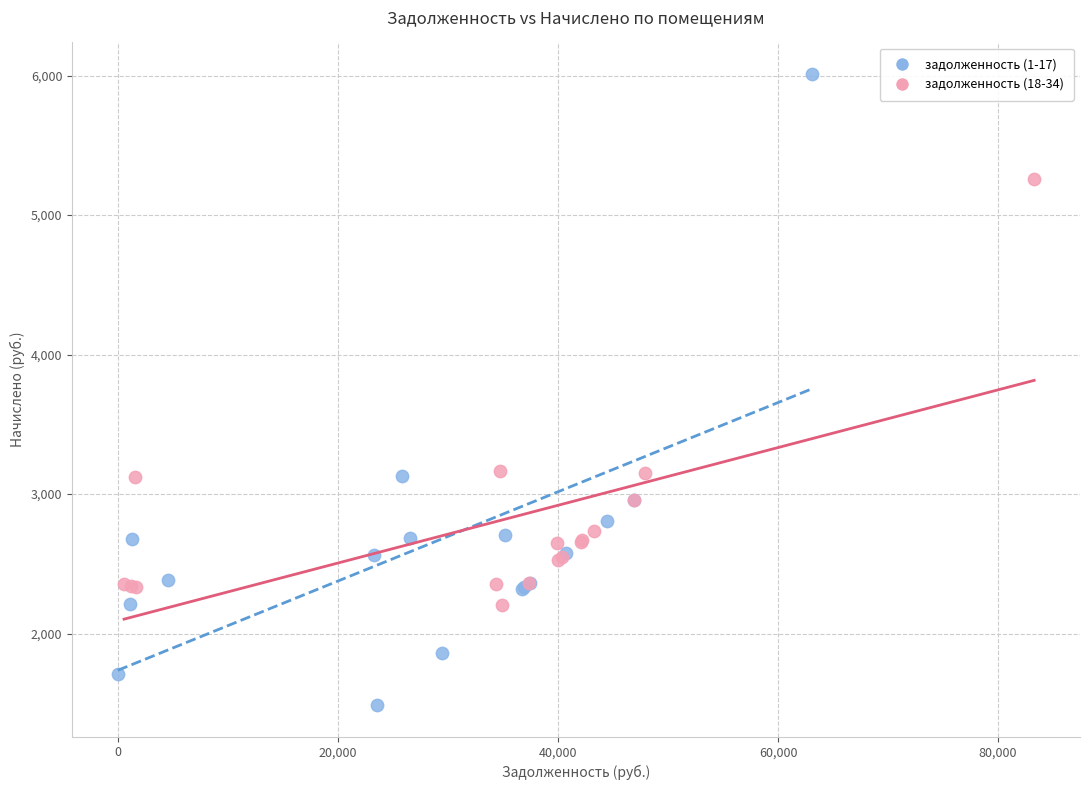

What are all the series names shown in the legend?

задолженность (1-17), задолженность (18-34)